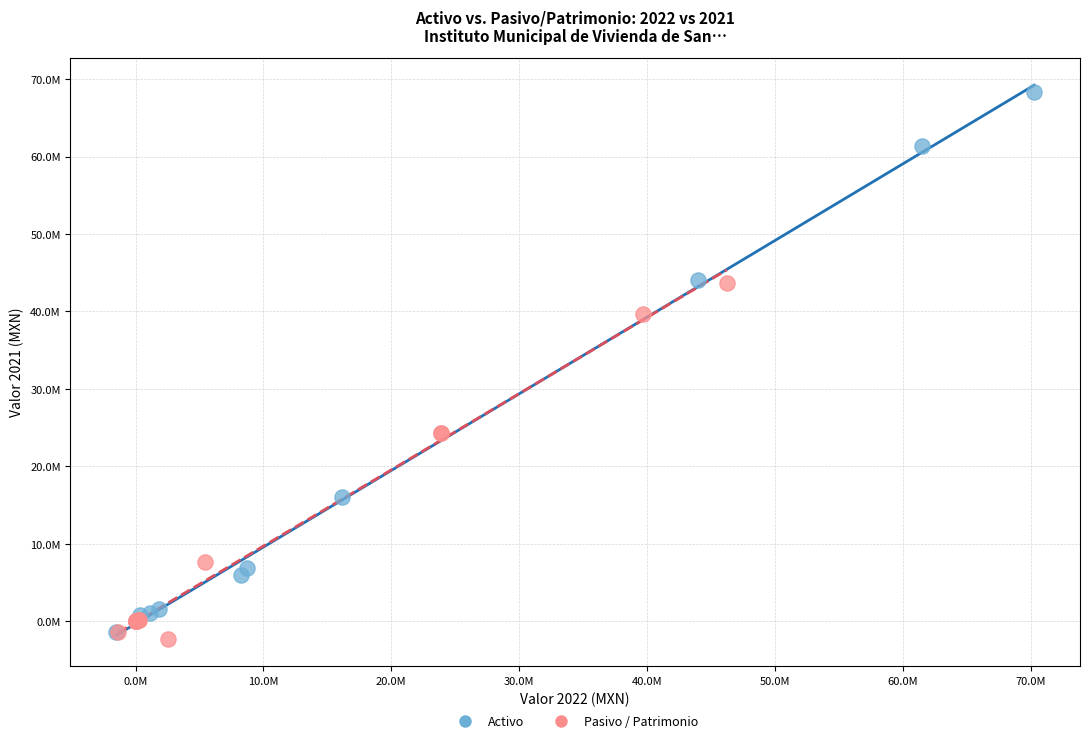

What are all the series names shown in the legend?

Activo, Pasivo / Patrimonio